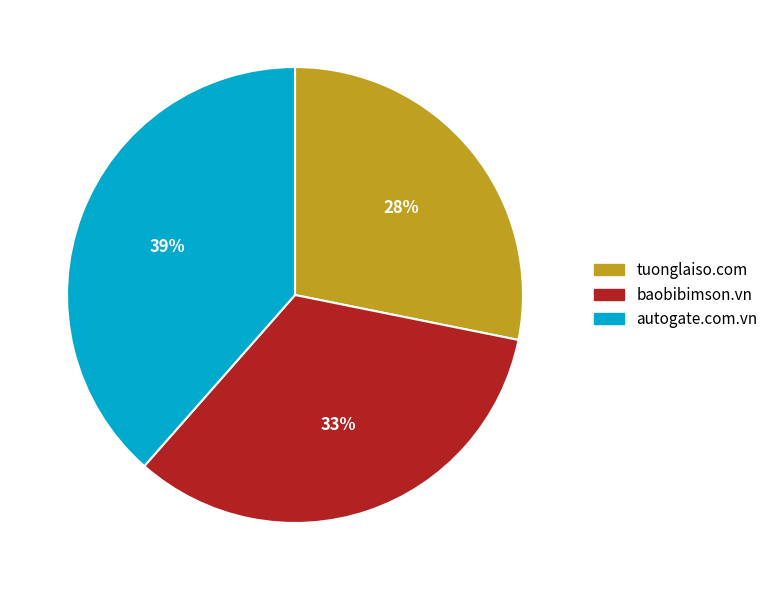

Is it true that autogate.com.vn is 49% of the pie?

False